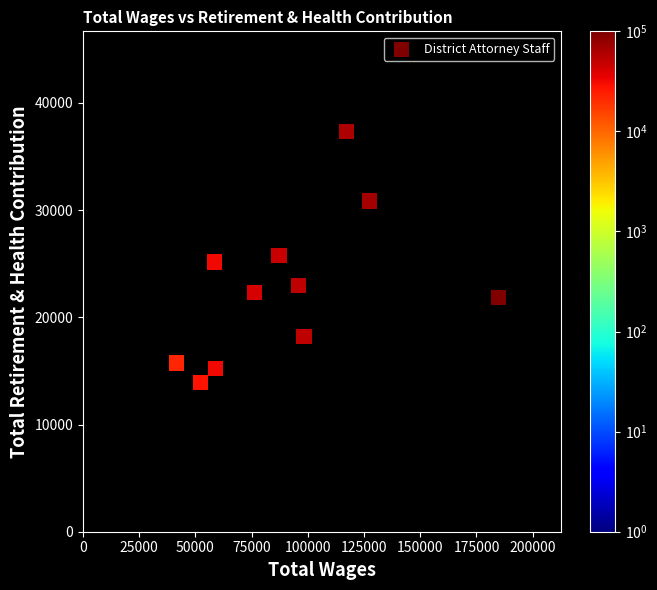

What is the range of X values (max minus min)?

143096